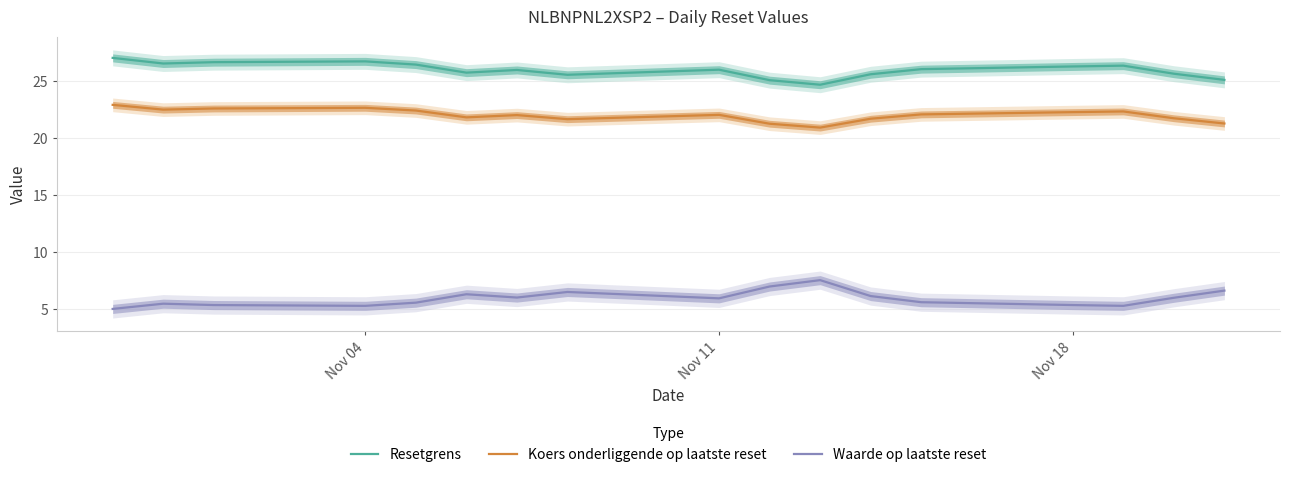

True or false: Waarde op laatste reset and Koers onderliggende op laatste reset cross at least once.

False